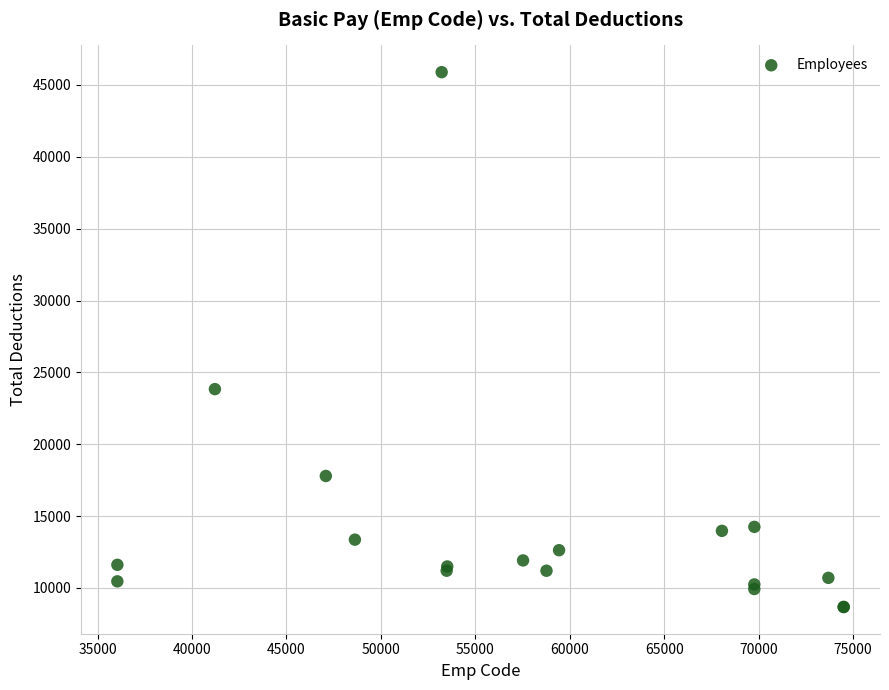

What Y value in the scatter plot is closest to 27282?

23834